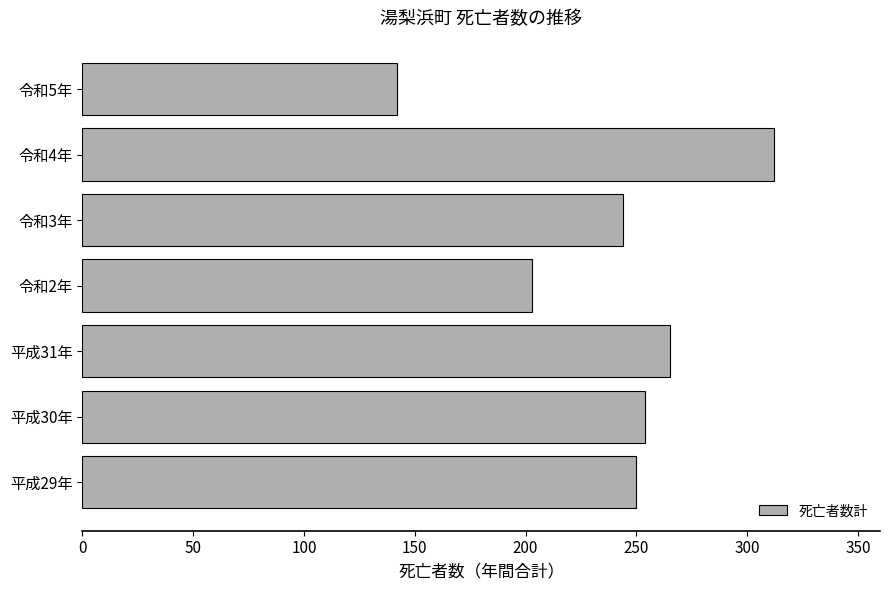

At which label is the value closest to 227?

令和3年